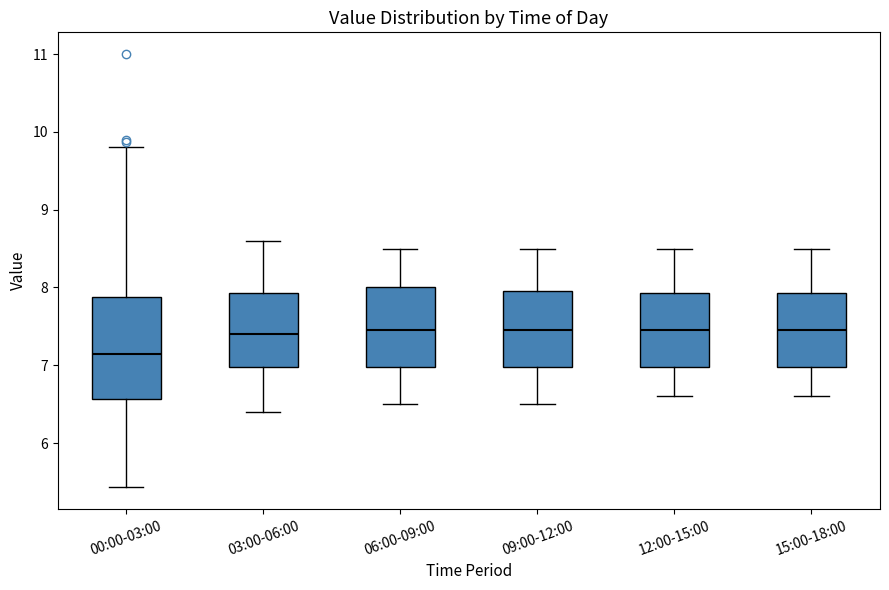

Reading left to right, transcribe this box plot: for each box, give where its median line is, the range the box spans, and where its two whiskers end, as read against the y-axis. The values are not printed on the chart, so give them approximately, as read against the axis.

00:00-03:00: median 7.2, box 6.6 to 7.9, whiskers 5.4 to 9.8
03:00-06:00: median 7.4, box 7.0 to 7.9, whiskers 6.4 to 8.6
06:00-09:00: median 7.5, box 7.0 to 8.0, whiskers 6.5 to 8.5
09:00-12:00: median 7.5, box 7.0 to 8.0, whiskers 6.5 to 8.5
12:00-15:00: median 7.5, box 7.0 to 7.9, whiskers 6.6 to 8.5
15:00-18:00: median 7.5, box 7.0 to 7.9, whiskers 6.6 to 8.5